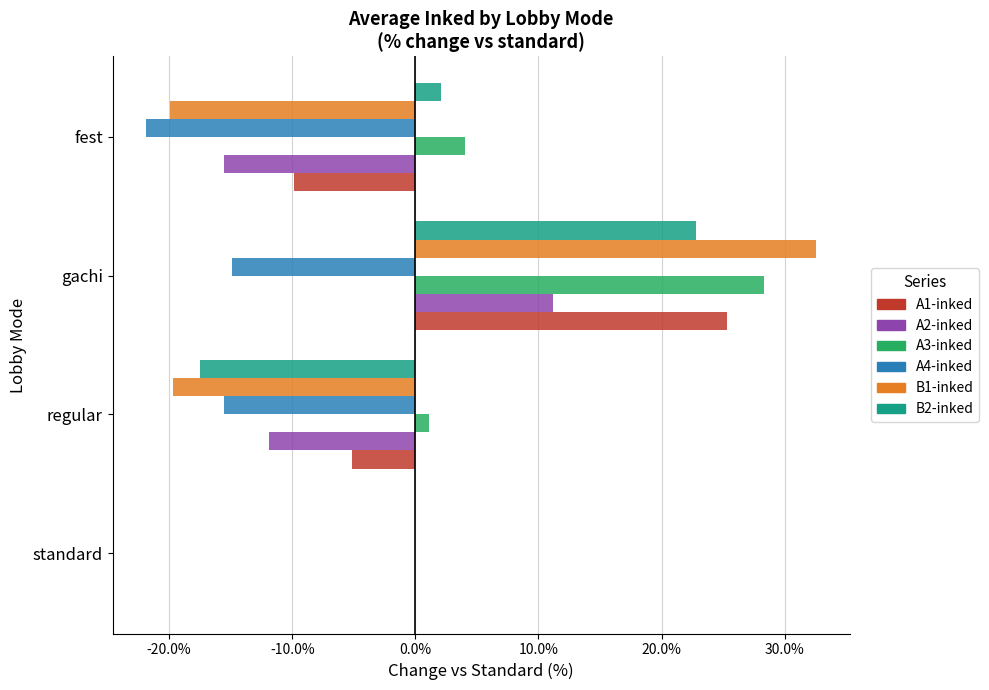

Count the number of data series in this chart.

6